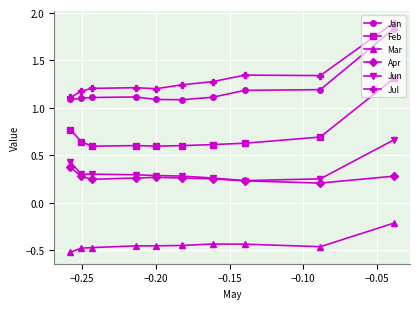

Count the Apr values in the range 0 to 1.

10